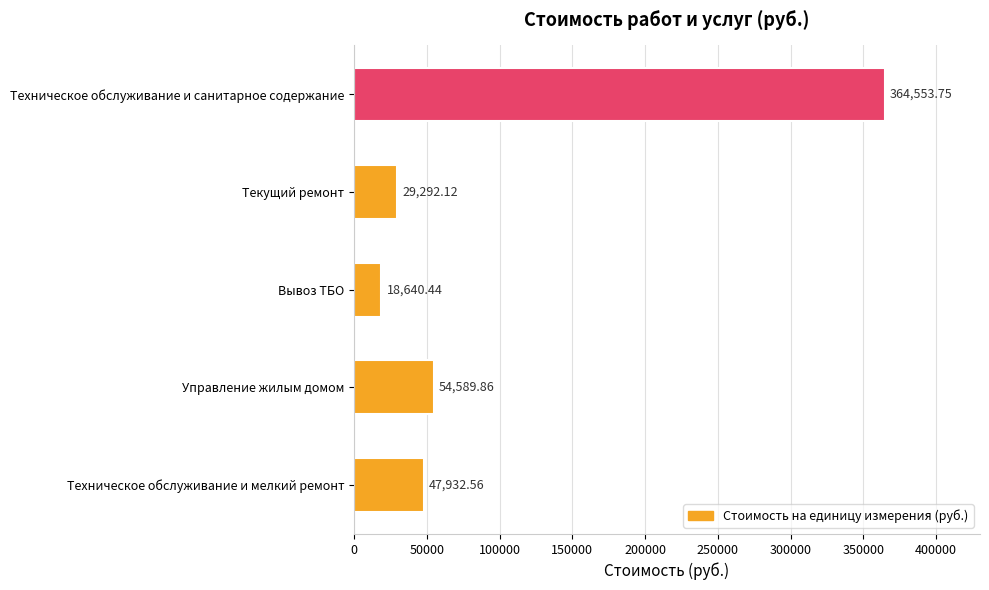

Approximately how many times larger is the value at Техническое обслуживание и мелкий ремонт compared to Текущий ремонт?

1.6